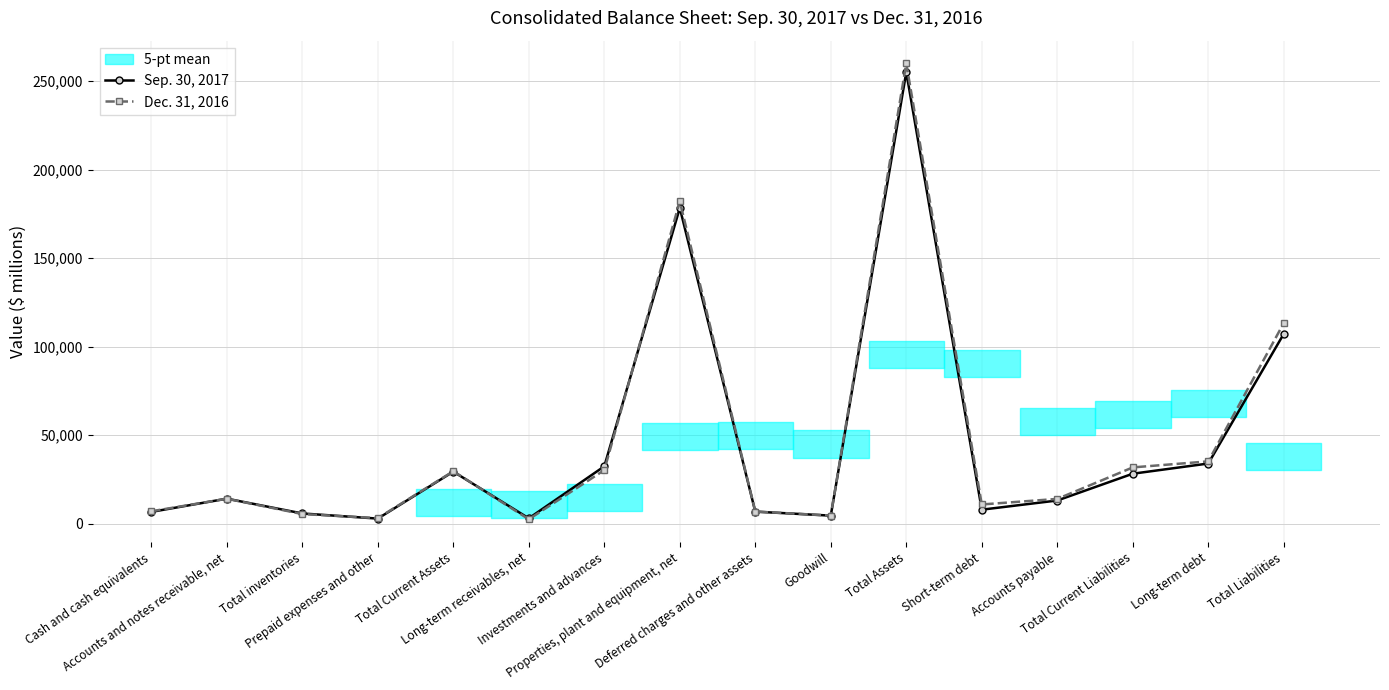

What is the sum of the Sep. 30, 2017 values at Total Assets and Properties, plant and equipment, net?

433596